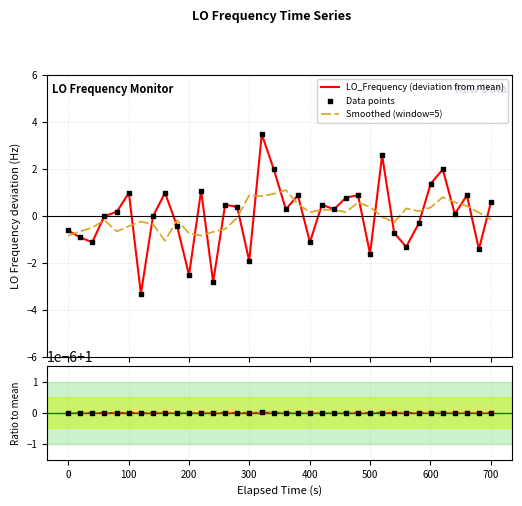

Is the value of Data points at 25 greater than the value of Smoothed (window=5) at 0?

No